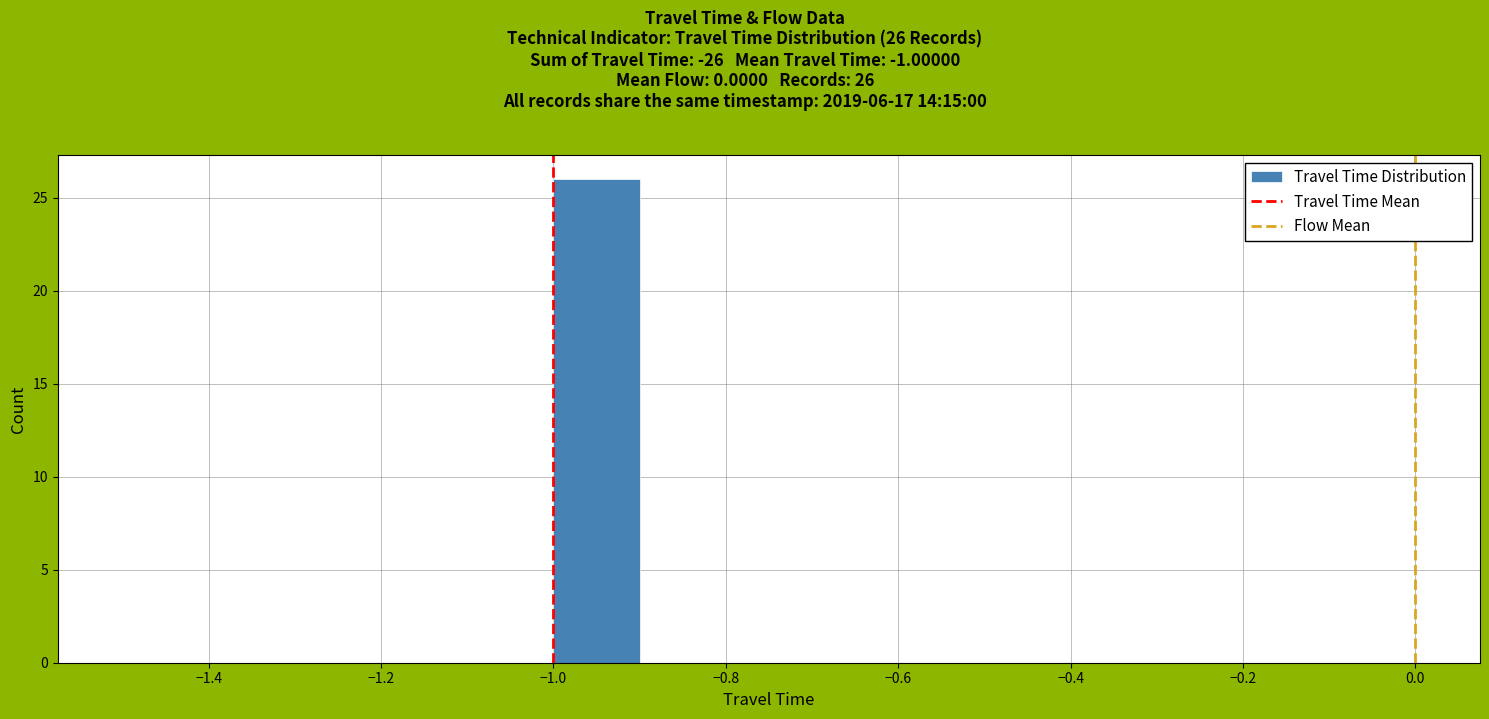

Over which range of the x-axis is the bar tallest?

-1.0 to -0.9